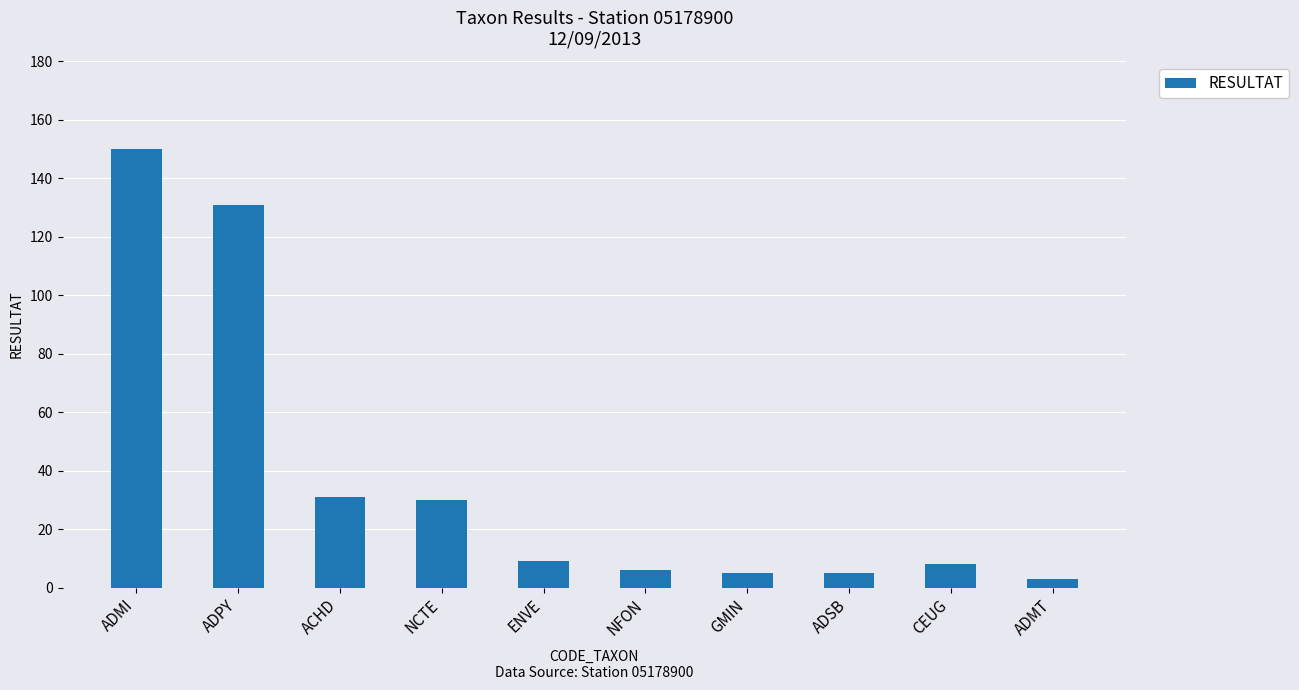

What is the difference between the maximum and minimum values?

147